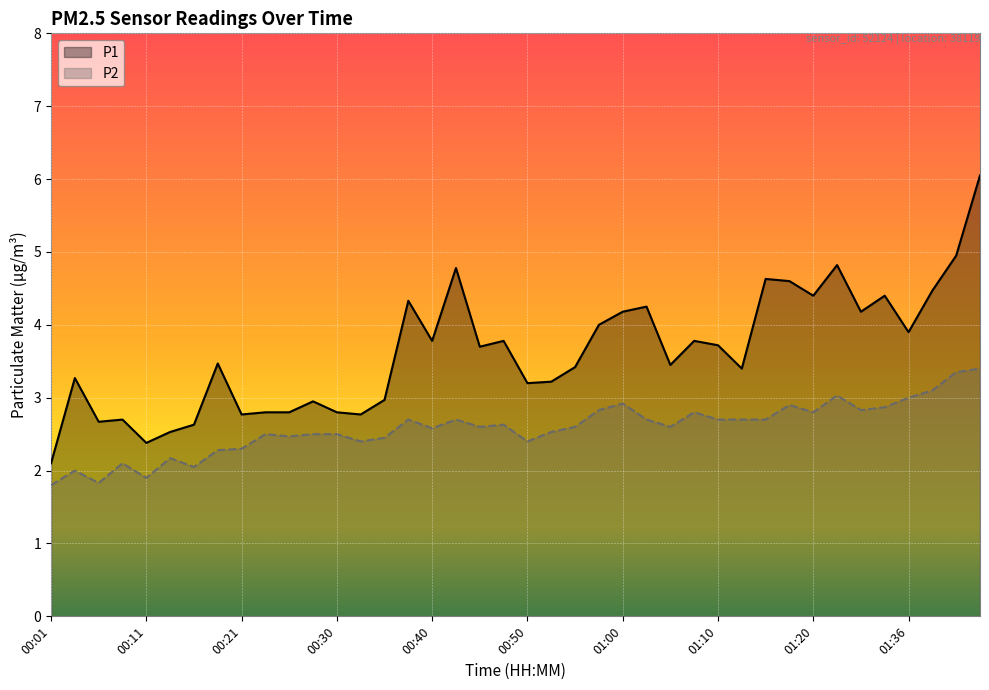

What is the minimum value for P2?

1.8